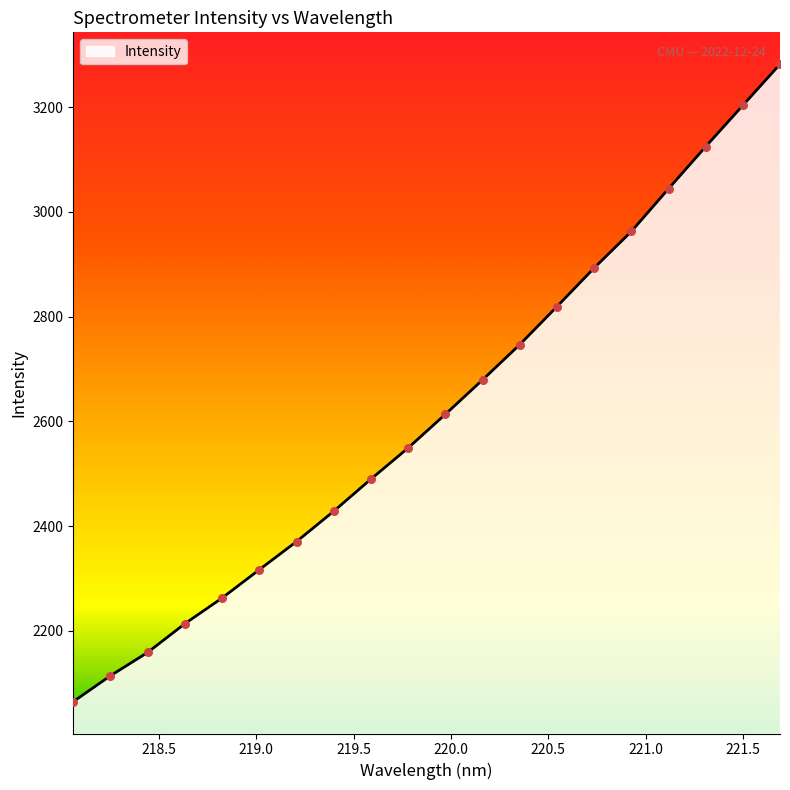

What is the maximum value shown in the chart?

3282.4